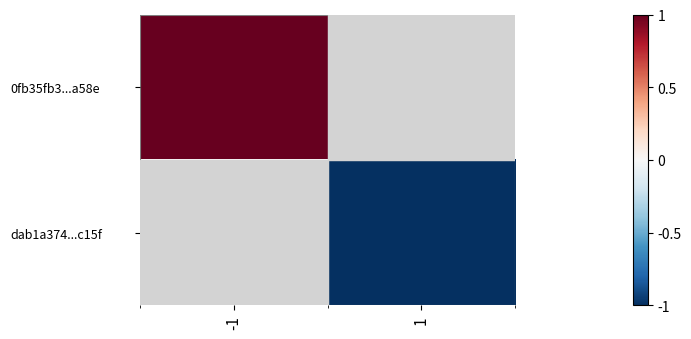

At which label does 0fb35fb3...a58e reach its peak?

-1